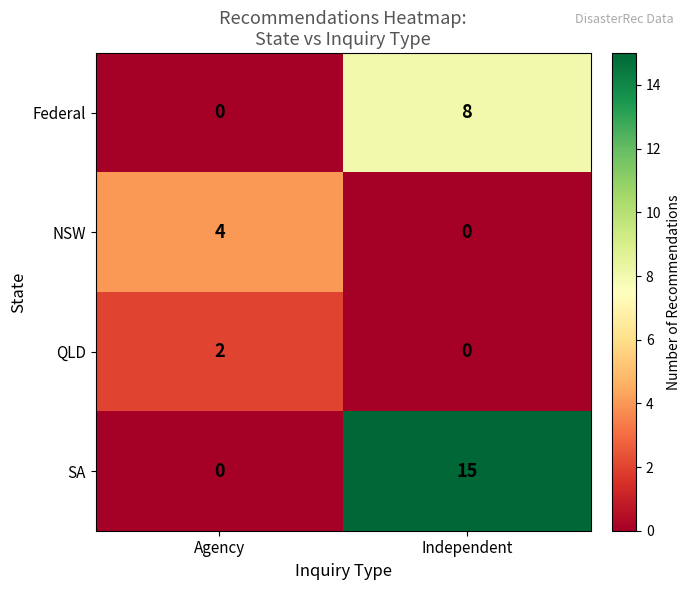

Which series has the largest range (max minus min)?

SA